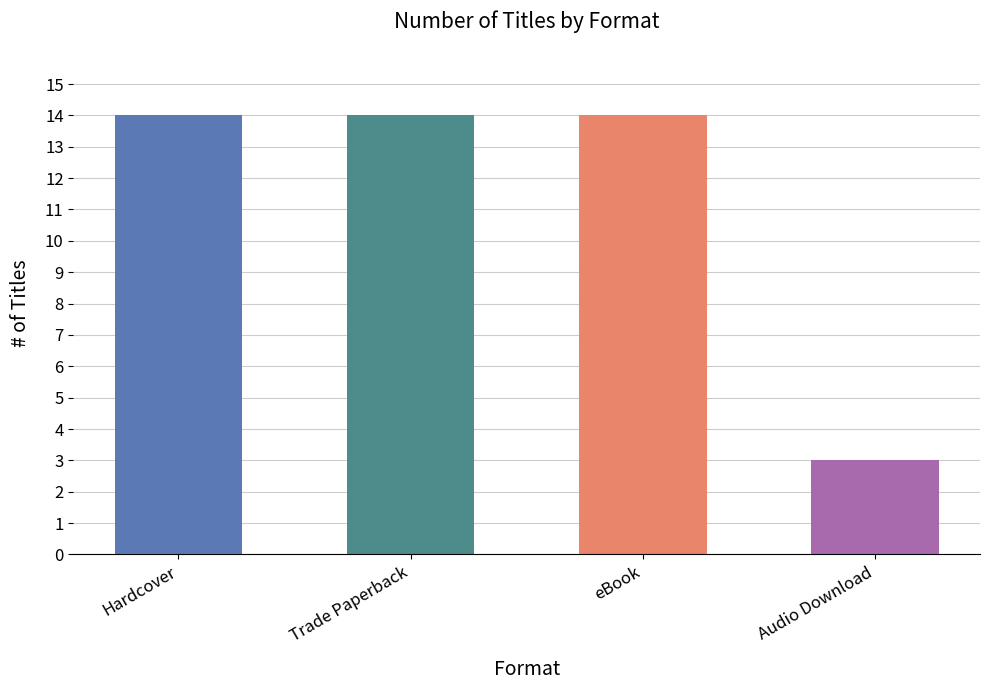

What is the maximum value shown in the chart?

14